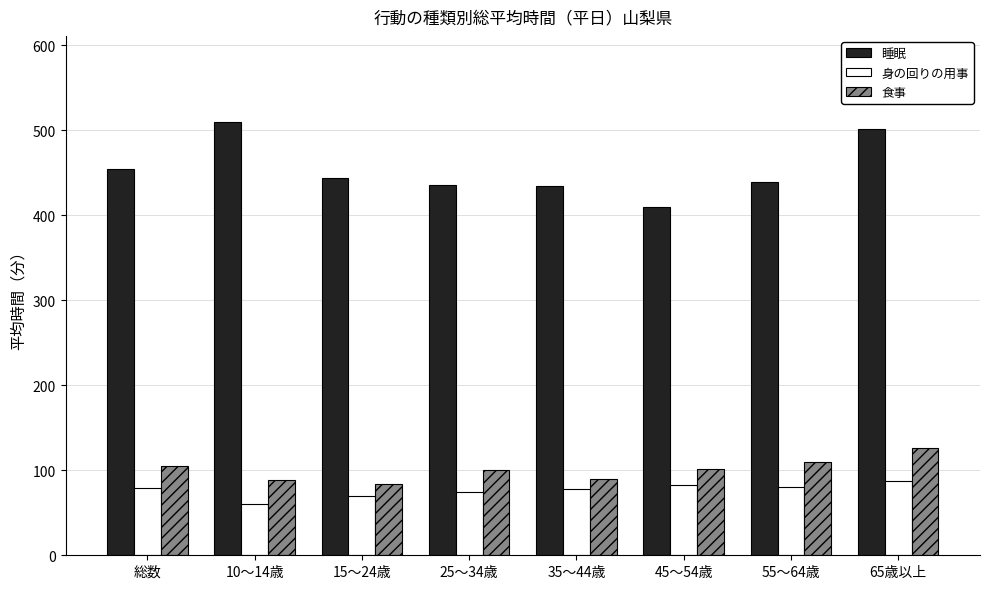

What position from the right is 55～64歳?

2